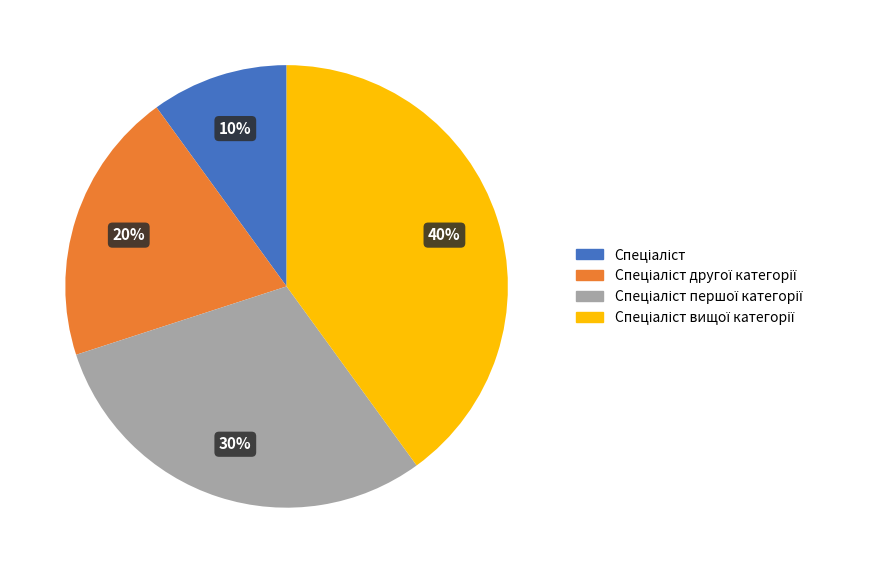

How many slices are in this pie chart?

4